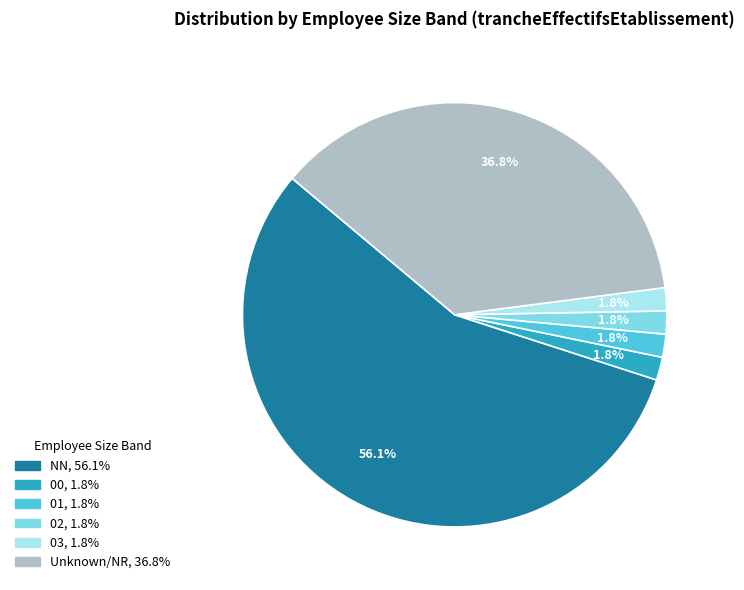

Is there a majority slice in this chart?

Yes